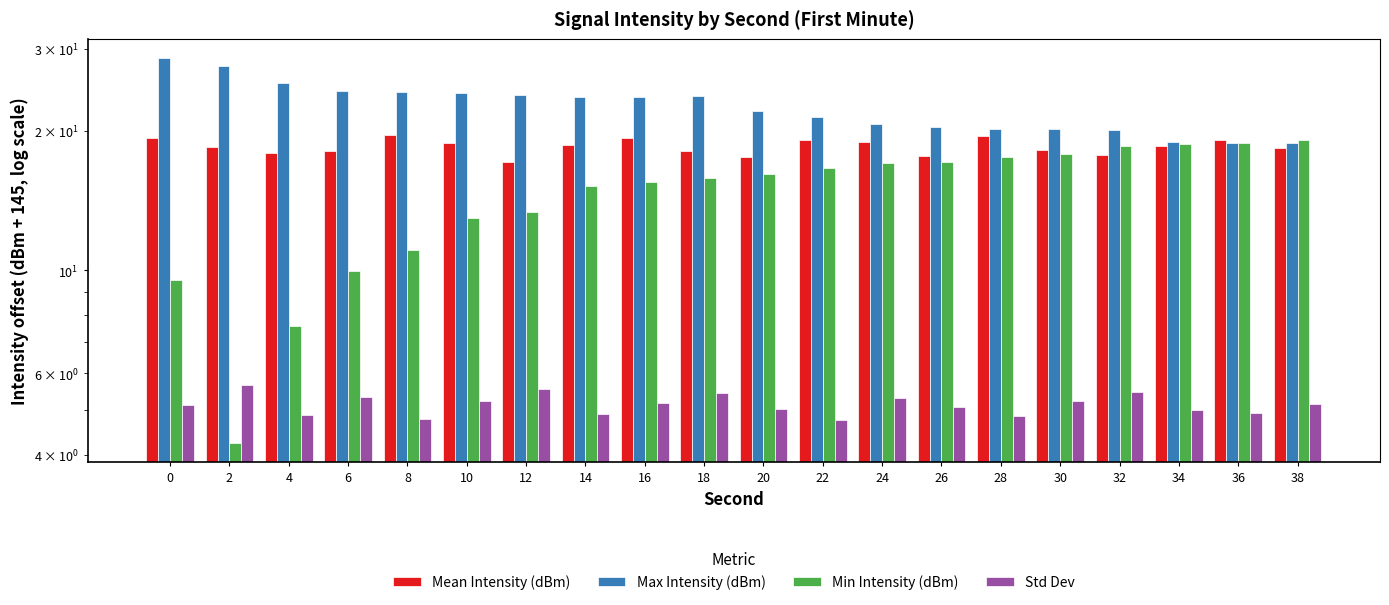

List the series in order of their overall mean, lowest first.

Std Dev, Min Intensity (dBm), Mean Intensity (dBm), Max Intensity (dBm)